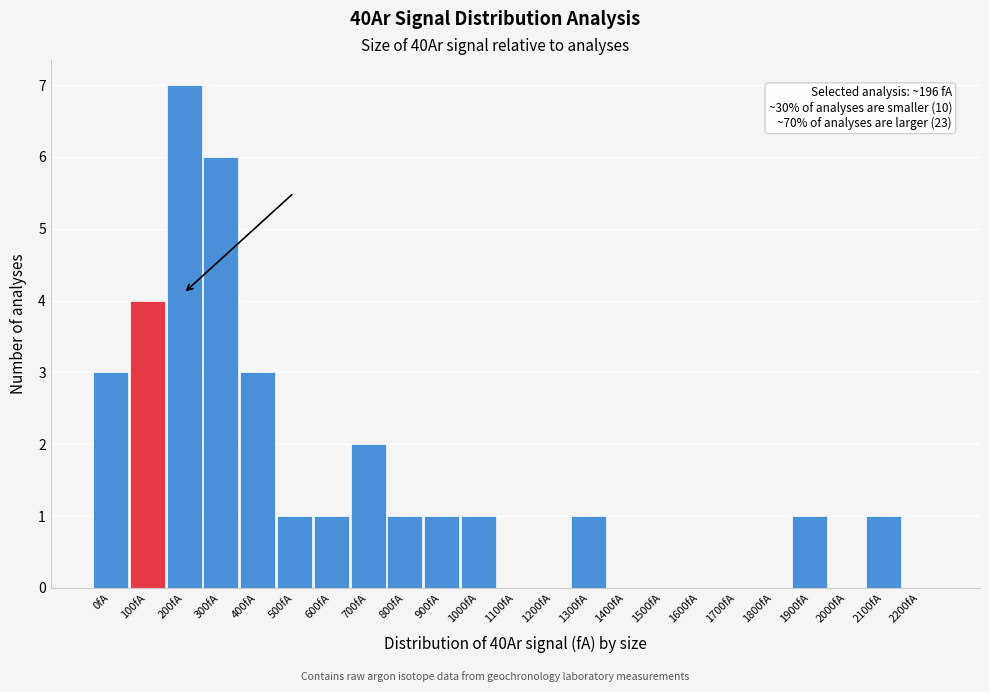

Reading right to left, extract all data points from this chart.

2200fA=0	2100fA=1	2000fA=0	1900fA=1	1800fA=0	1700fA=0	1600fA=0	1500fA=0	1400fA=0	1300fA=1	1200fA=0	1100fA=0	1000fA=1	900fA=1	800fA=1	700fA=2	600fA=1	500fA=1	400fA=3	300fA=6	200fA=7	100fA=4	0fA=3